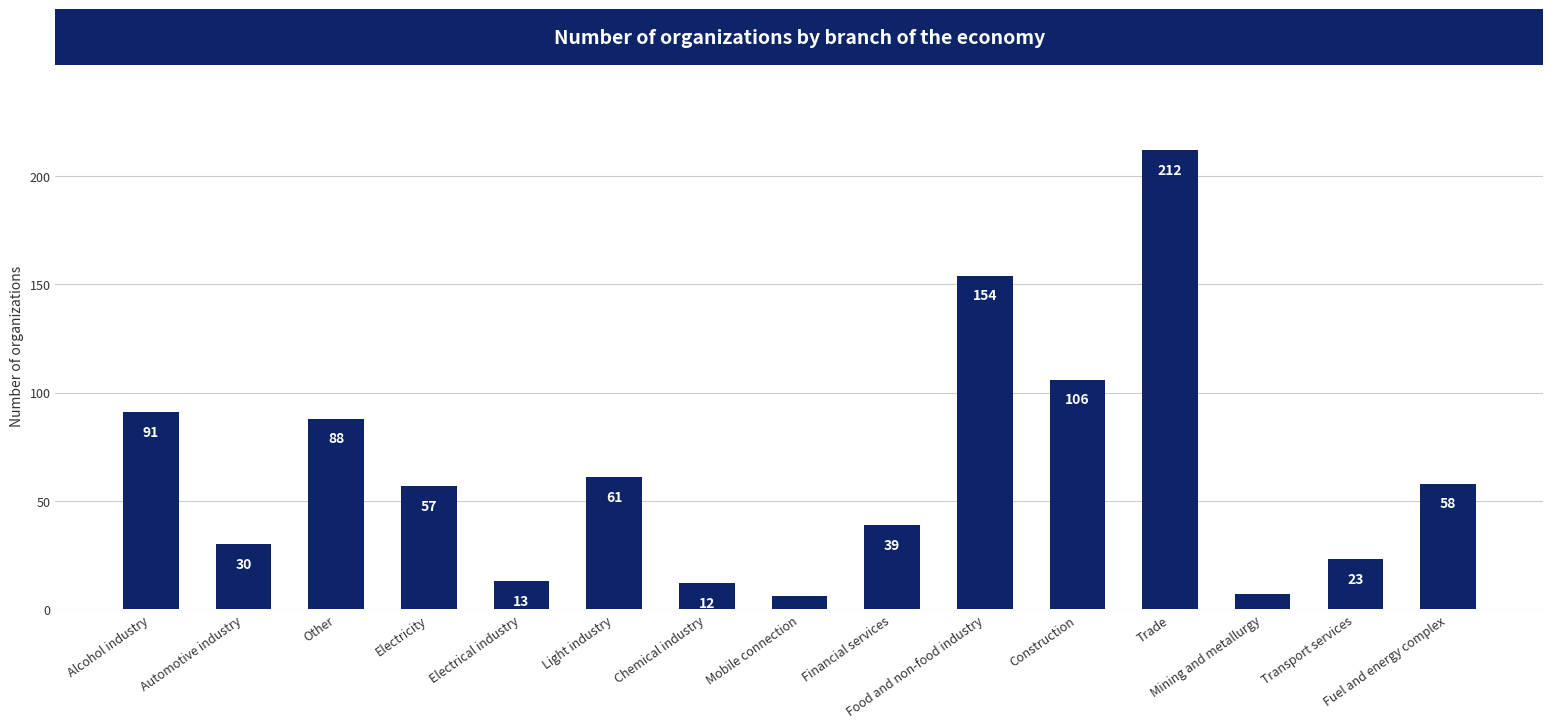

Approximately how many times larger is the value at Light industry compared to Transport services?

2.7